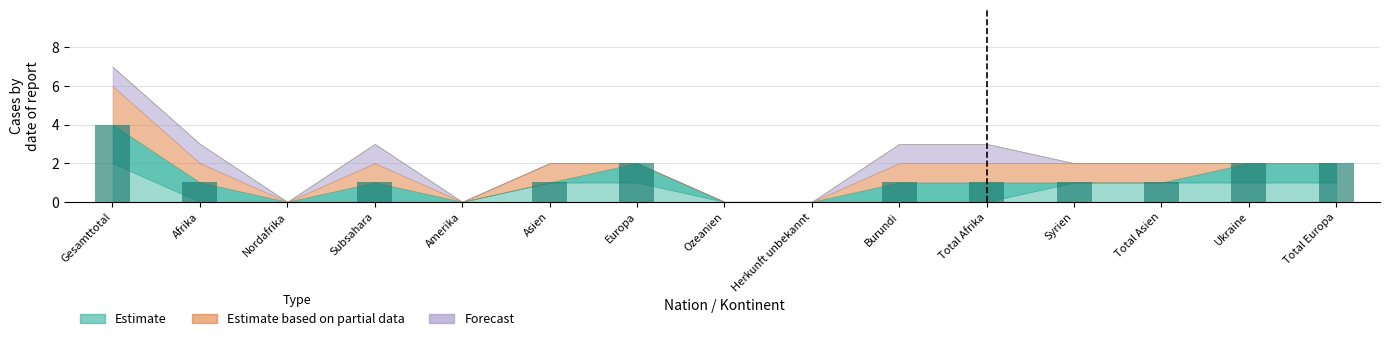

The chart shows a value of 0 at Total Asien. True or false?

False